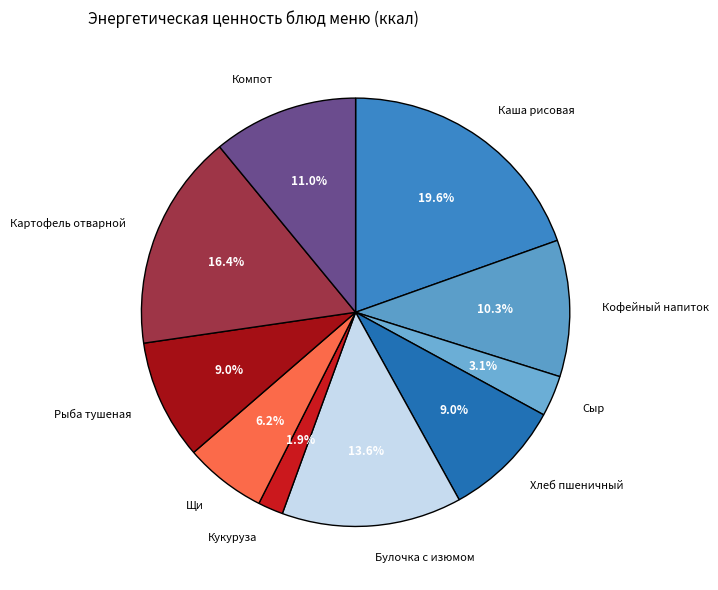

Count the number of slices in the pie.

10